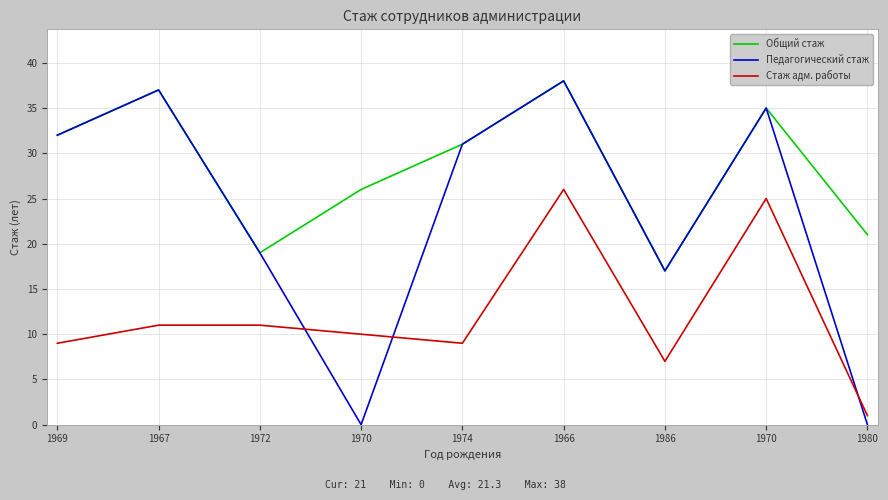

What are all the series names shown in the legend?

Общий стаж, Педагогический стаж, Стаж адм. работы